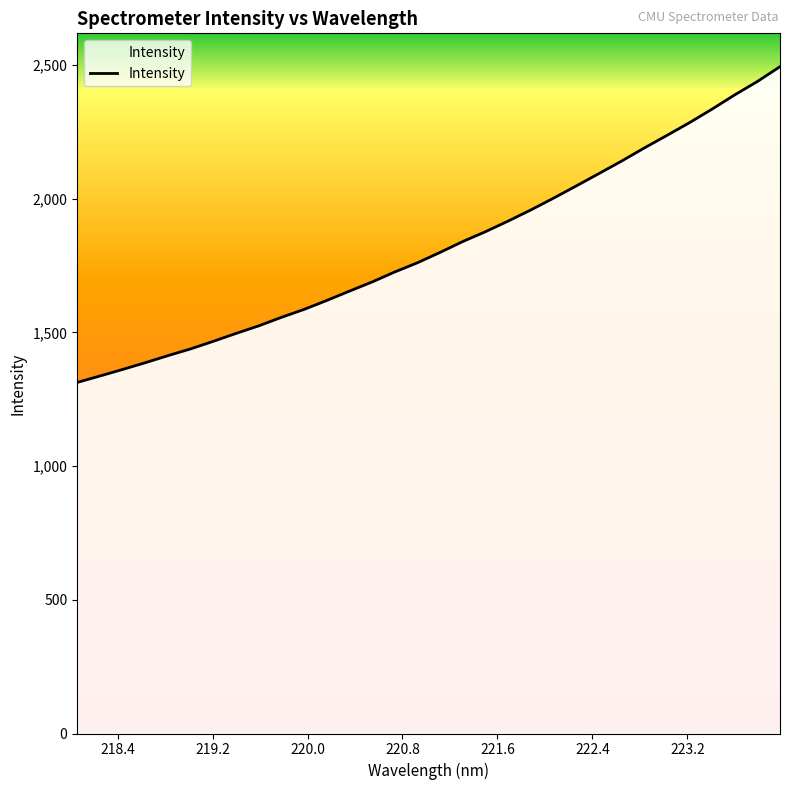

What is the maximum value shown in the chart?

2494.3